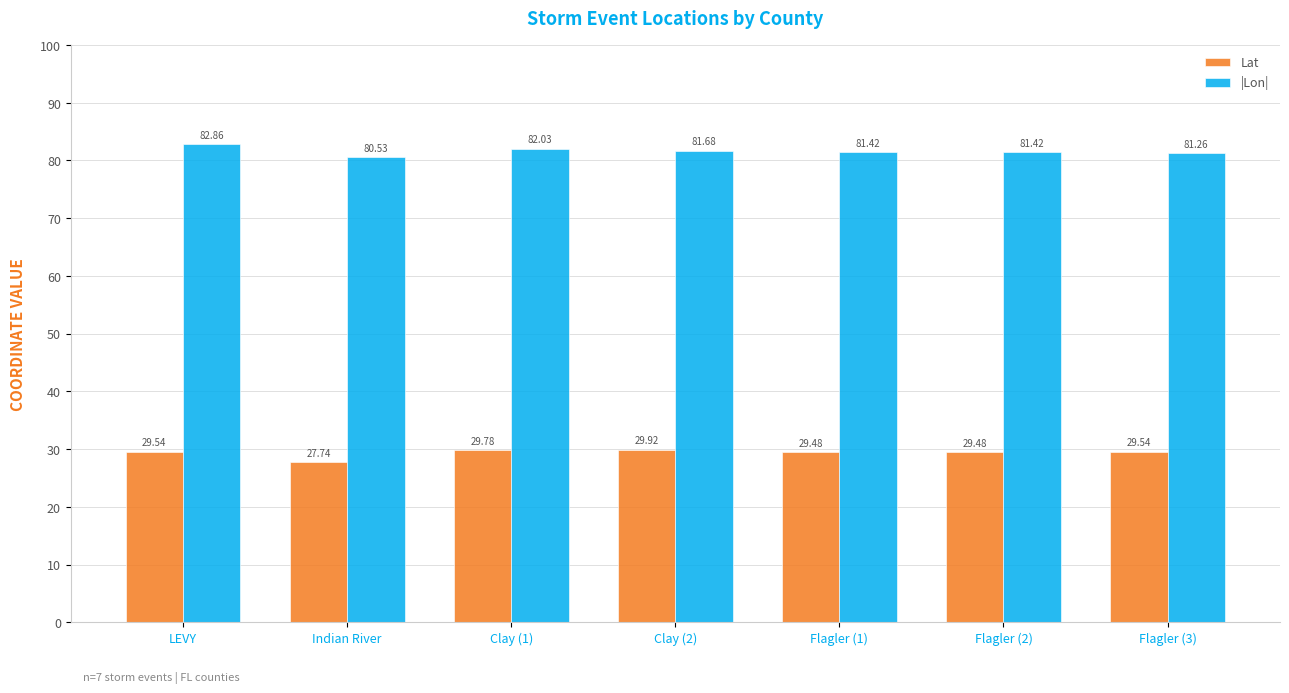

What is the average value of the Lat series?

29.4